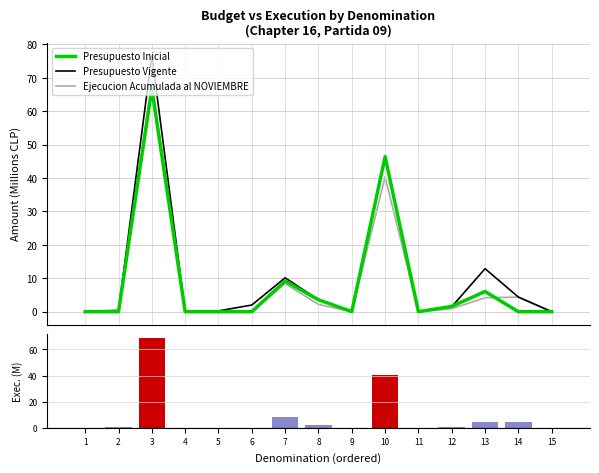

What is the value of the Presupuesto Vigente bar at the 12th from the left?

1.5